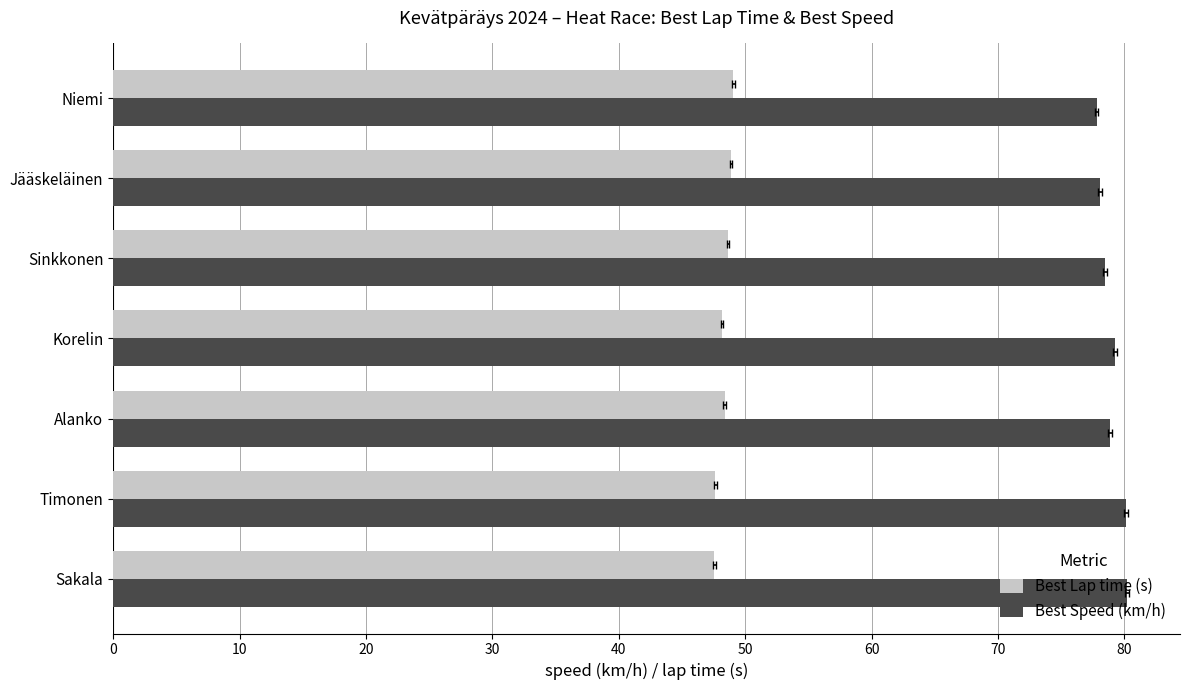

How many bars are there in each group?

2